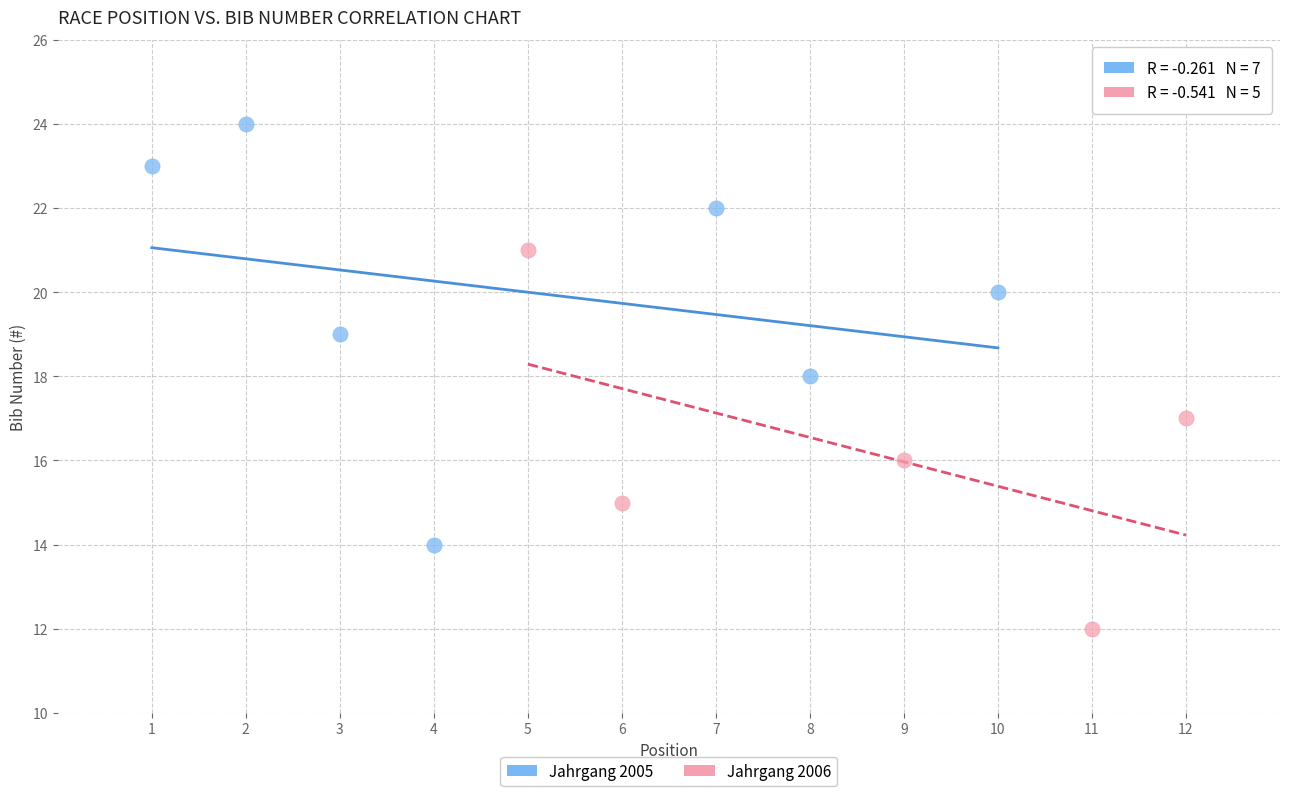

Which series contains the lowest Y value?

Jahrgang 2006